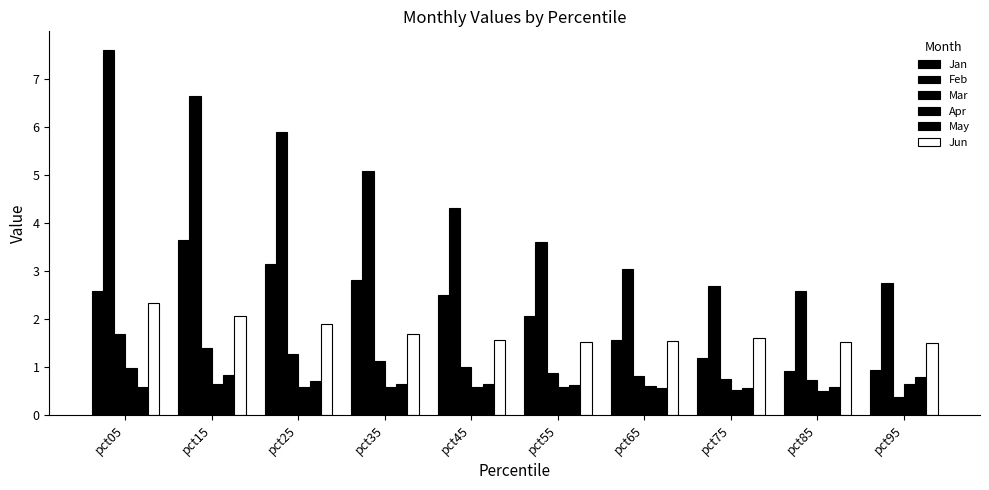

What is the difference between the maximum and minimum values in the Mar series?

1.3